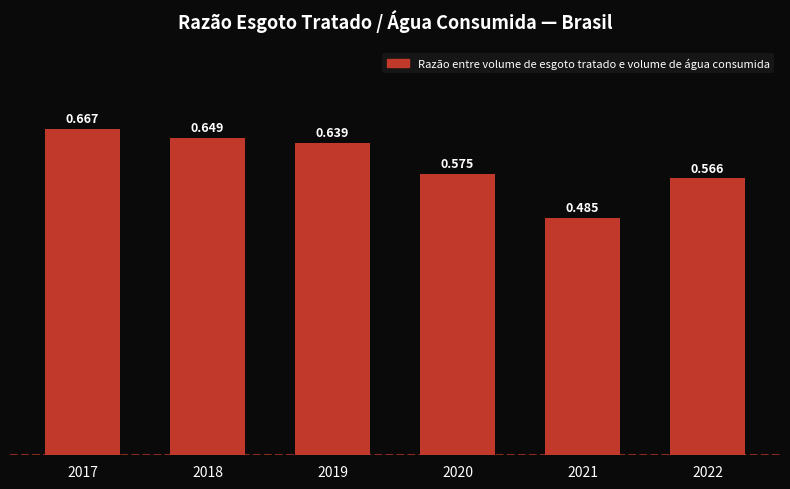

What is the maximum value shown in the chart?

0.7